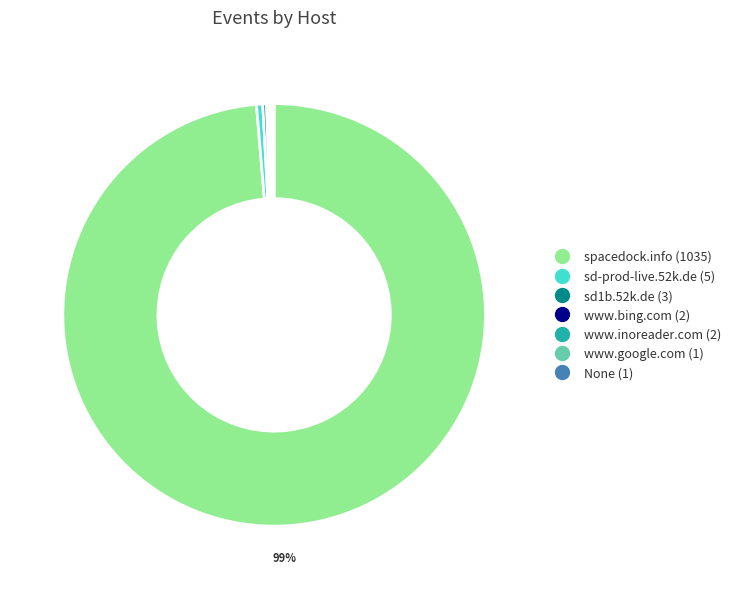

Combined, do spacedock.info and sd1b.52k.de account for over 50%?

Yes